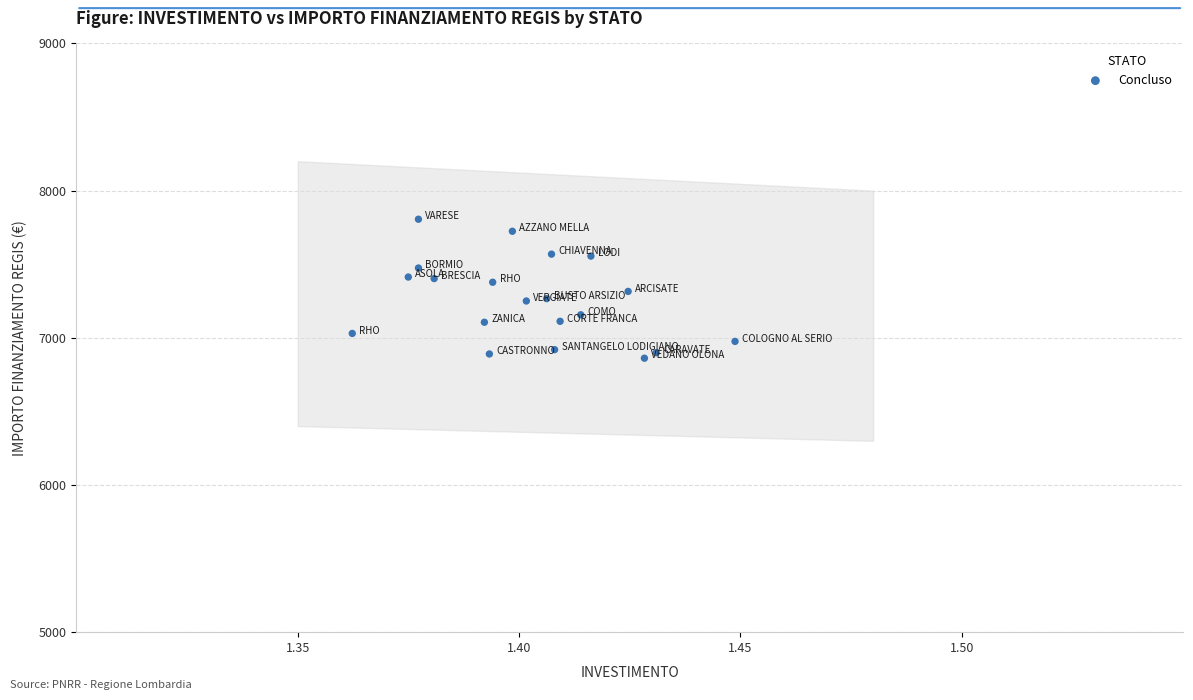

What is the range of Y values (max minus min)?

944.2